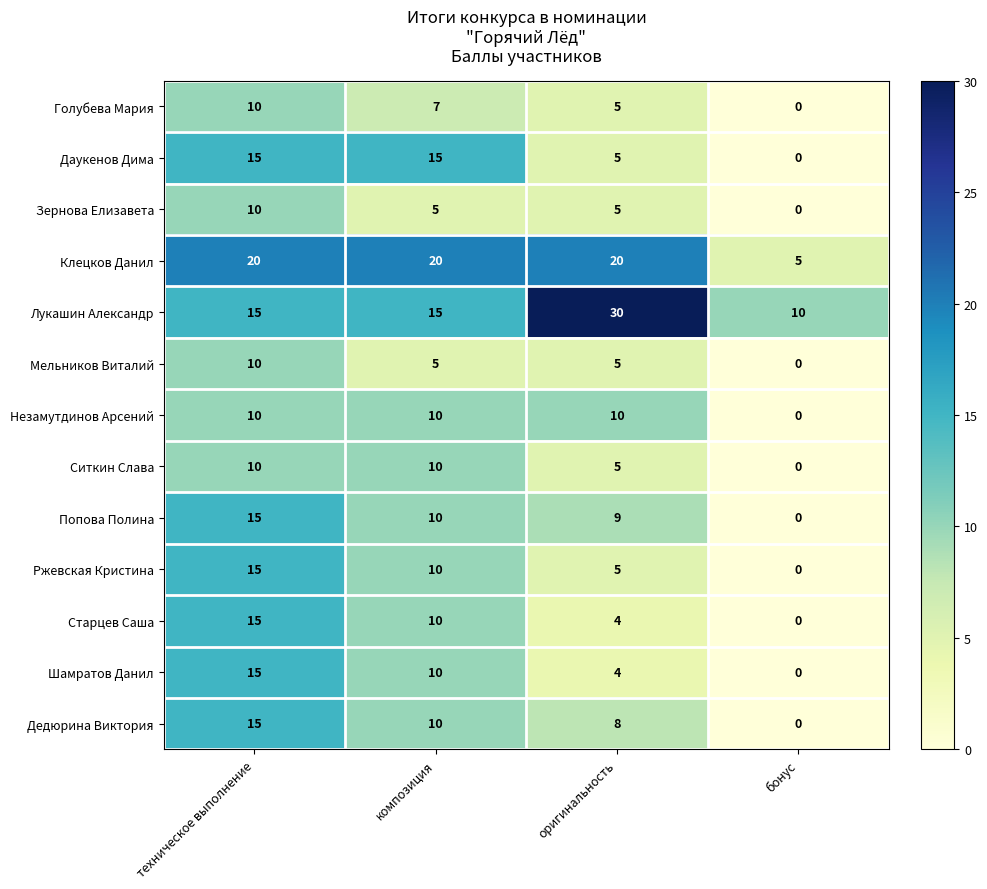

What is the average value of the Ржевская Кристина series?

8